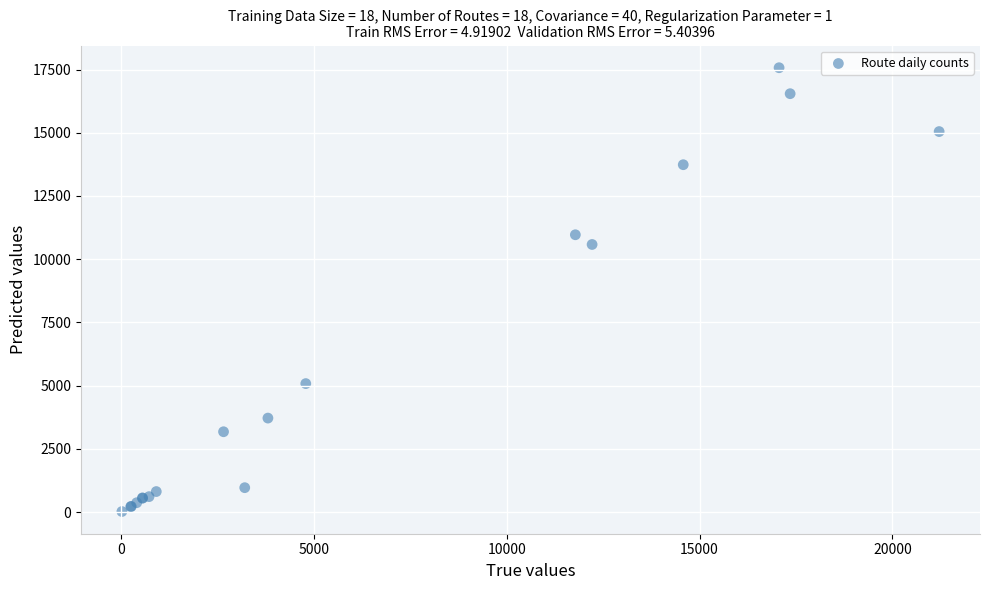

What Y value in the scatter plot is closest to 8797?

10583